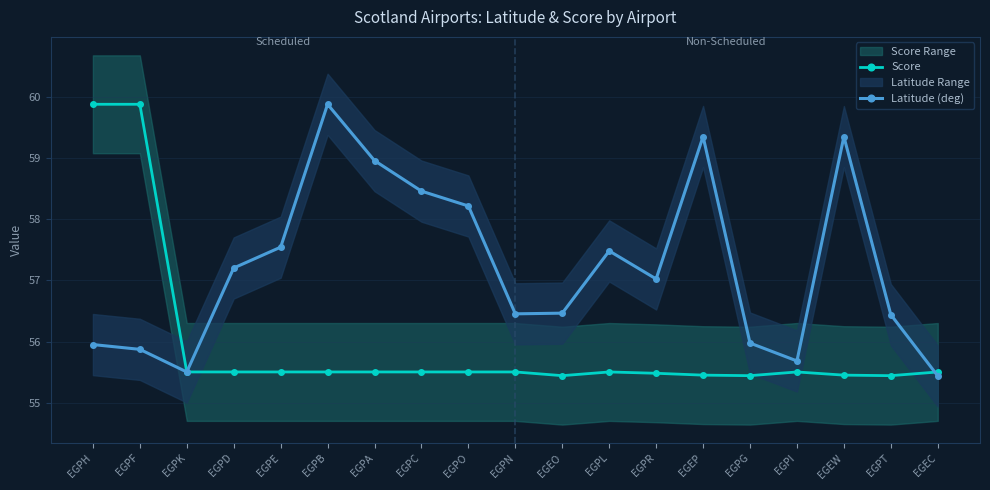

Rank the categories by Latitude (deg) value from lowest to highest.

EGEC, EGPK, EGPI, EGPF, EGPH, EGPG, EGPT, EGPN, EGEO, EGPR, EGPD, EGPL, EGPE, EGPO, EGPC, EGPA, EGEW, EGEP, EGPB